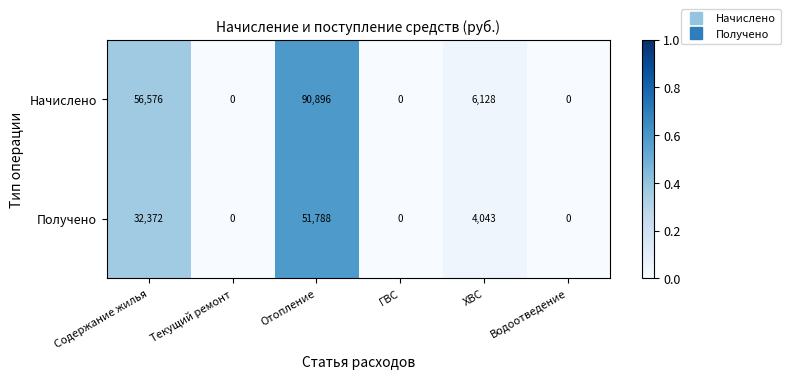

How many distinct data groups are displayed?

2